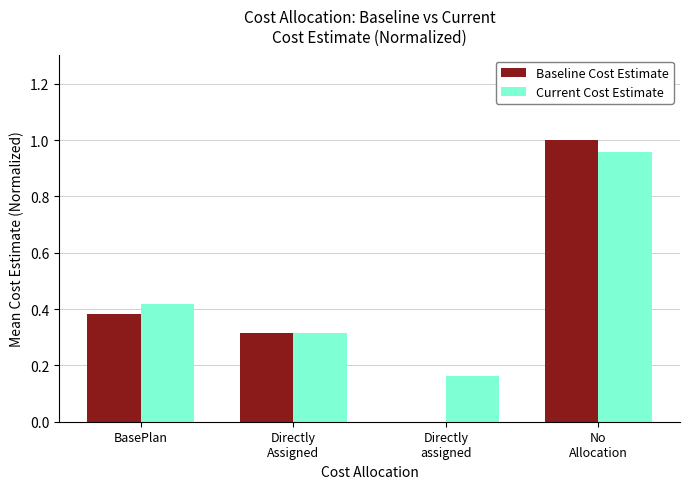

The Current Cost Estimate series shows 0.1 at BasePlan. True or false?

False